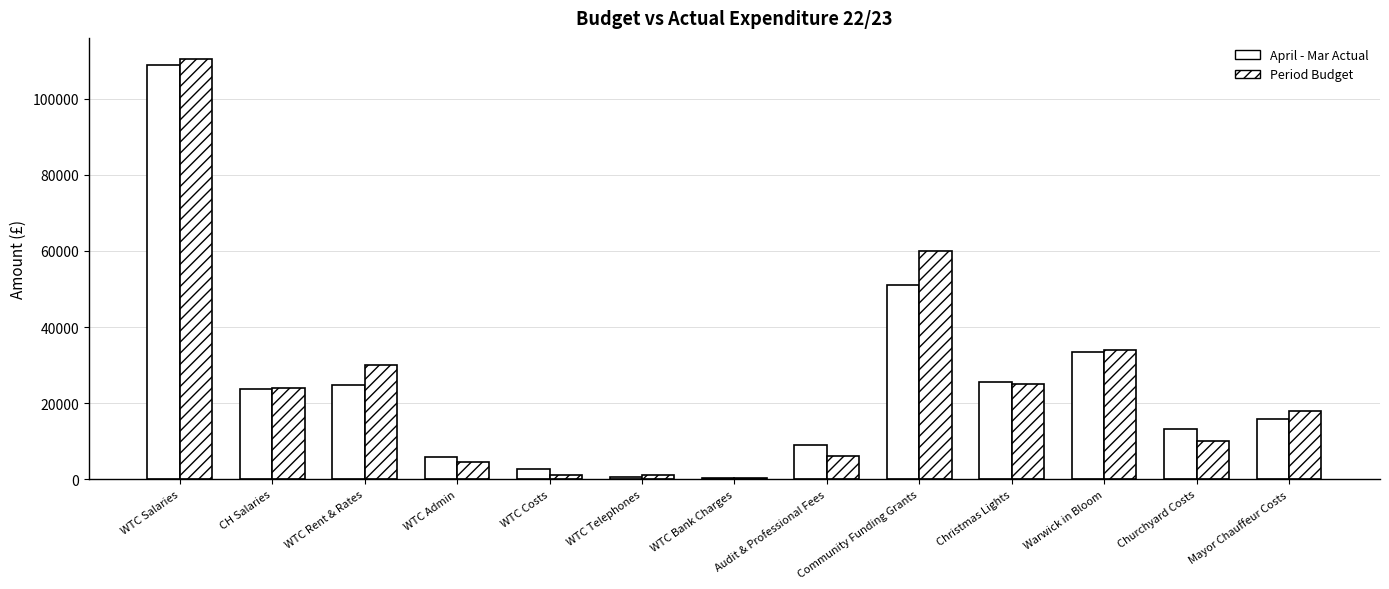

How many series are shown in this chart?

2